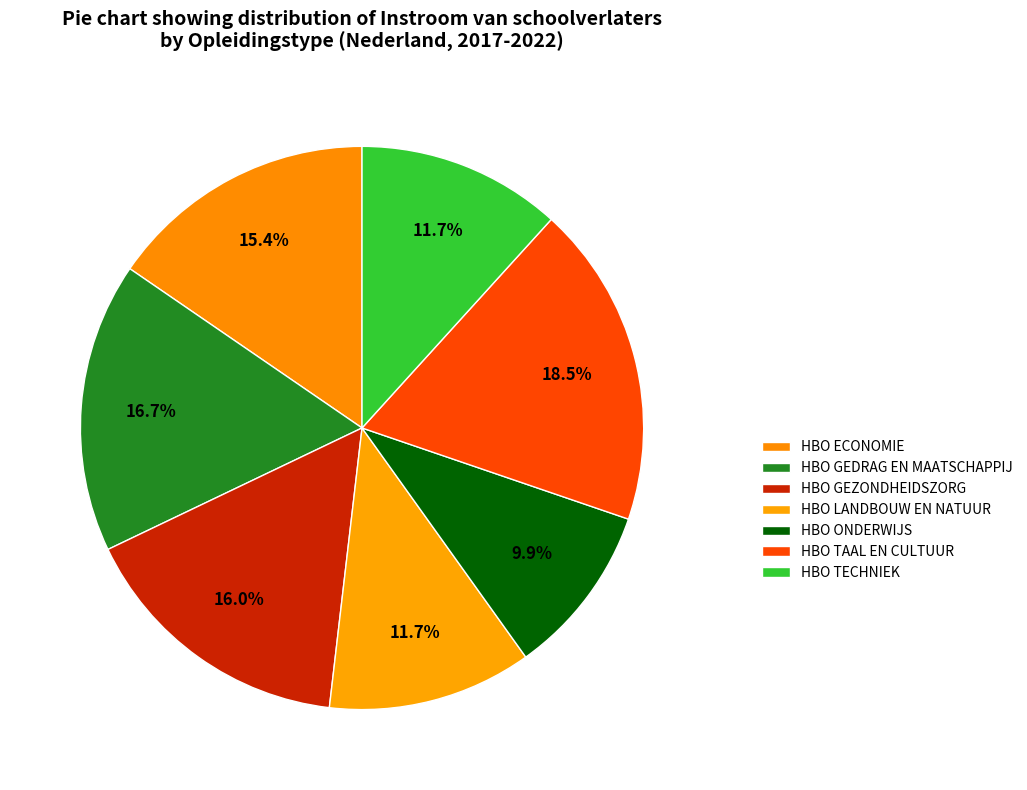

What is the smallest slice in the pie chart?

HBO ONDERWIJS